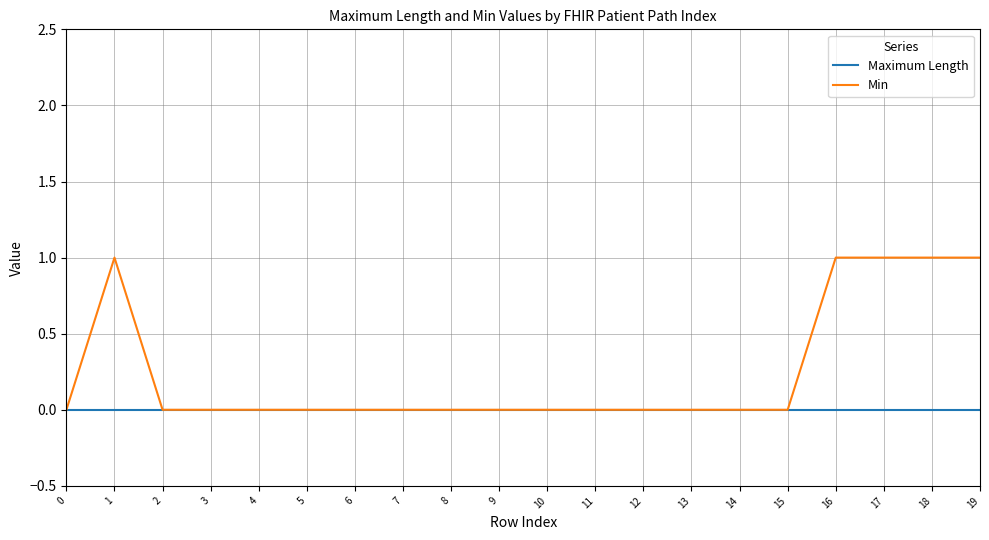

Which series has the largest range (max minus min)?

Min